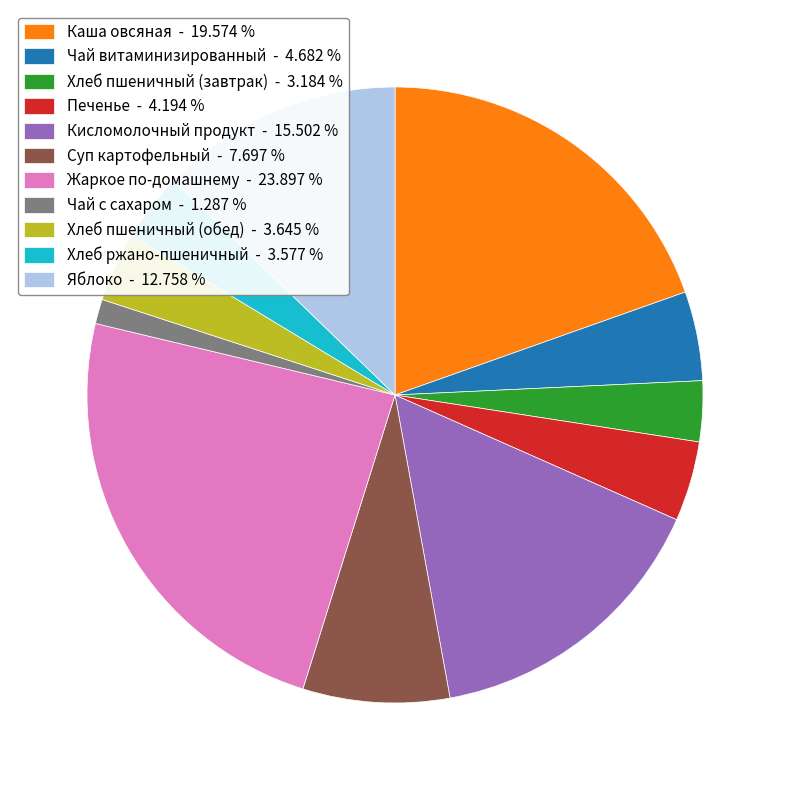

Do Хлеб пшеничный (завтрак) - 3.184 % and Суп картофельный - 7.697 % together represent more than half of the pie?

No